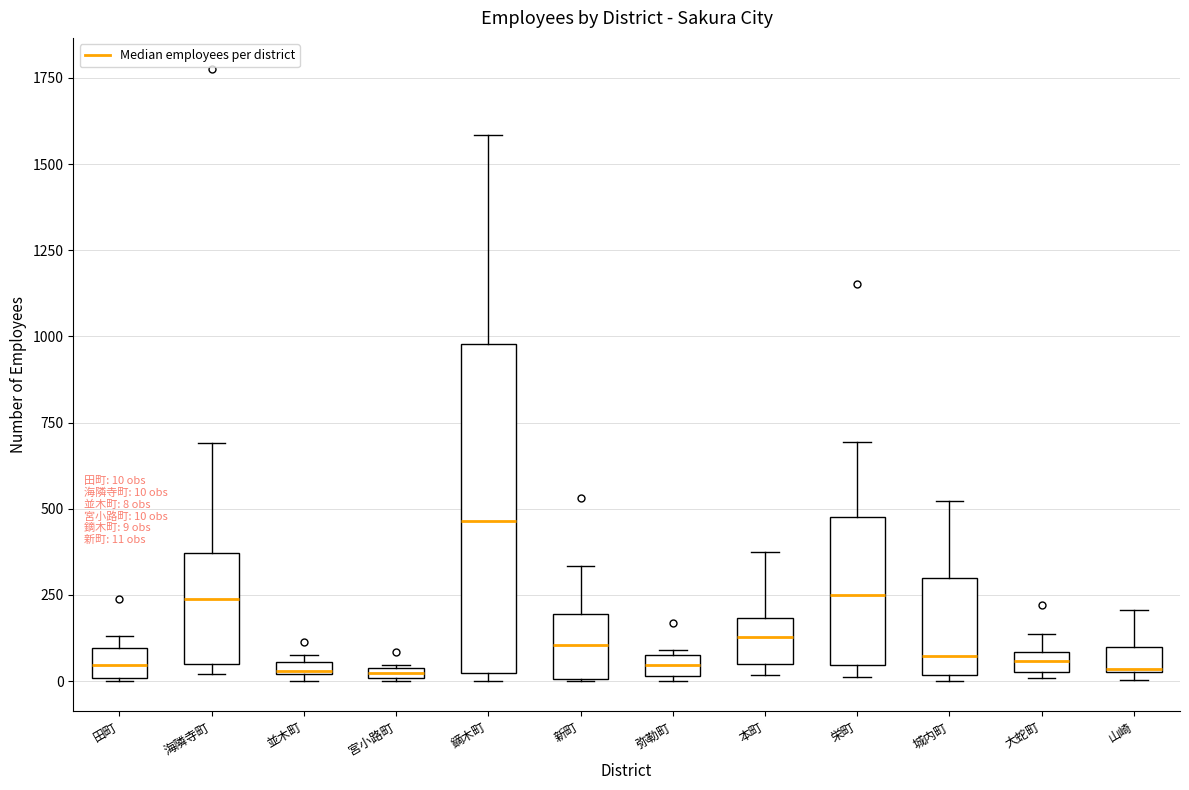

Comparing the boxes themselves (not the whiskers), which one is the tallest?

鏑木町